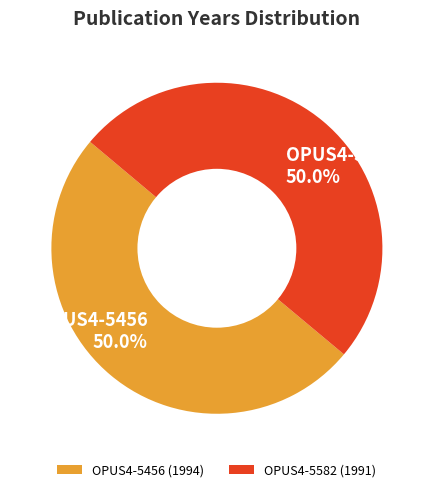

What is the total percentage of OPUS4-5456 (1994) and OPUS4-5582 (1991)?

100.0%